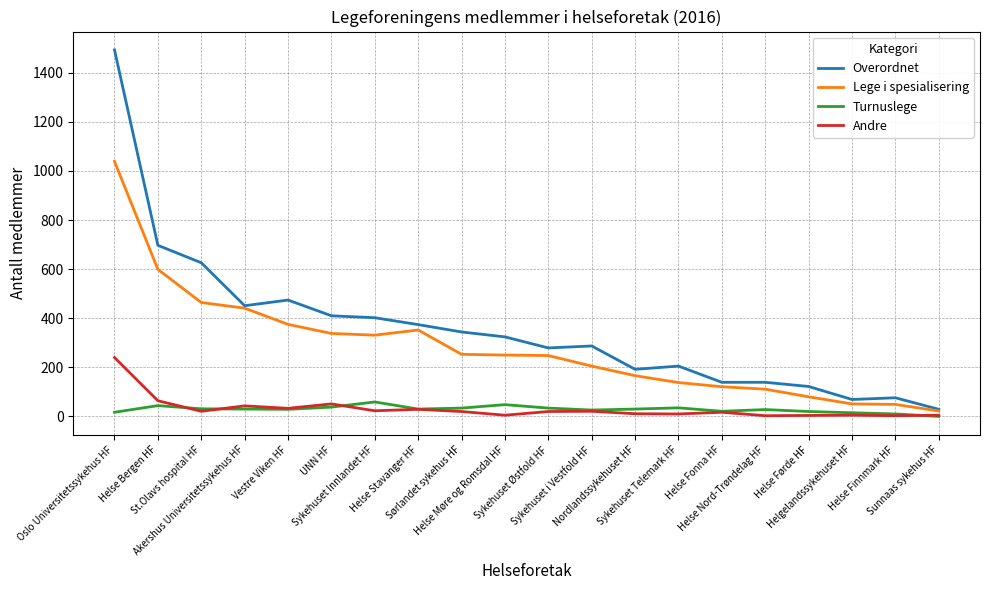

Which series has the largest range (max minus min)?

Overordnet